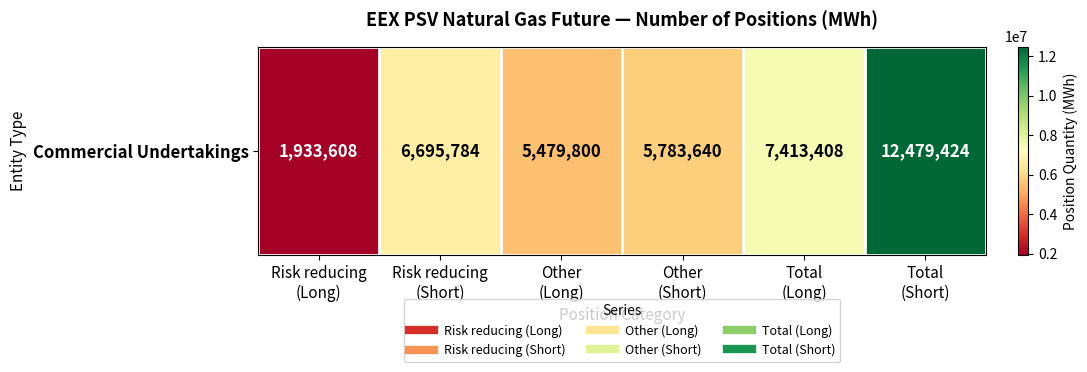

Rank the categories by value from highest to lowest.

Total
(Short), Total
(Long), Risk reducing
(Short), Other
(Short), Other
(Long), Risk reducing
(Long)